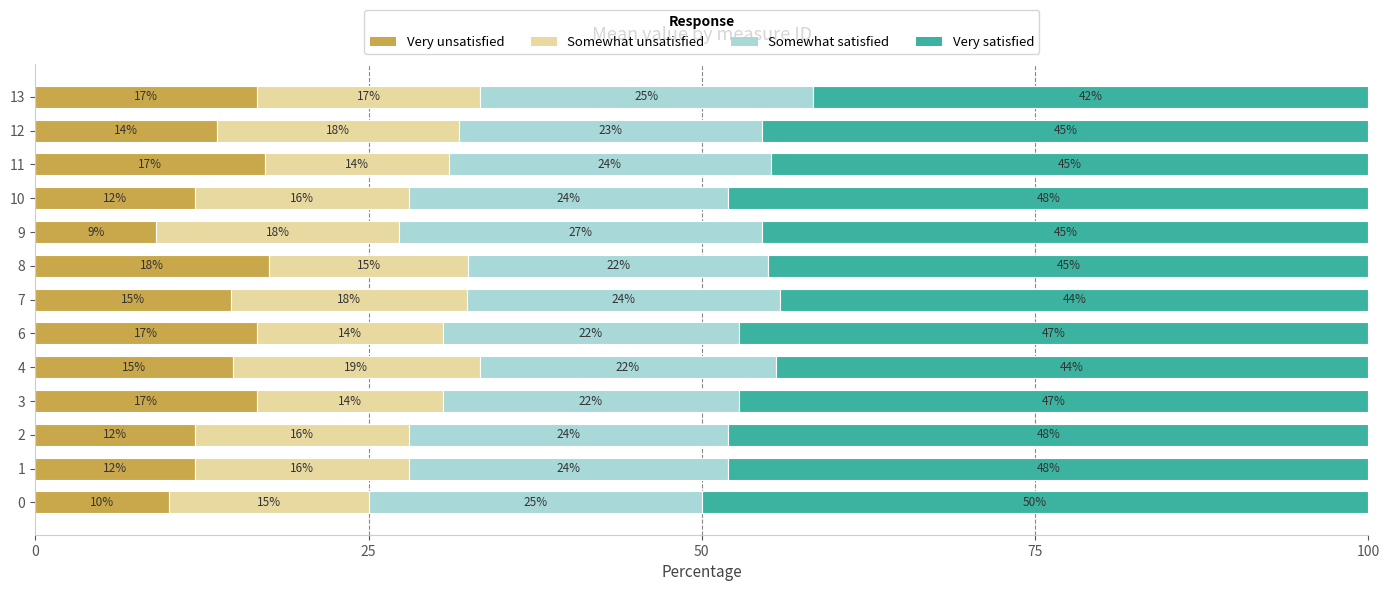

What is the total value across all series at 9?

100.0